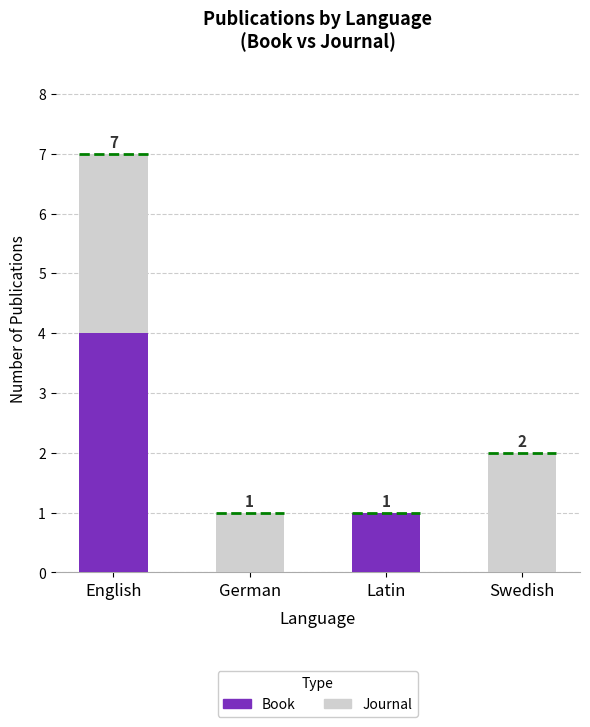

How many series are shown in this chart?

2